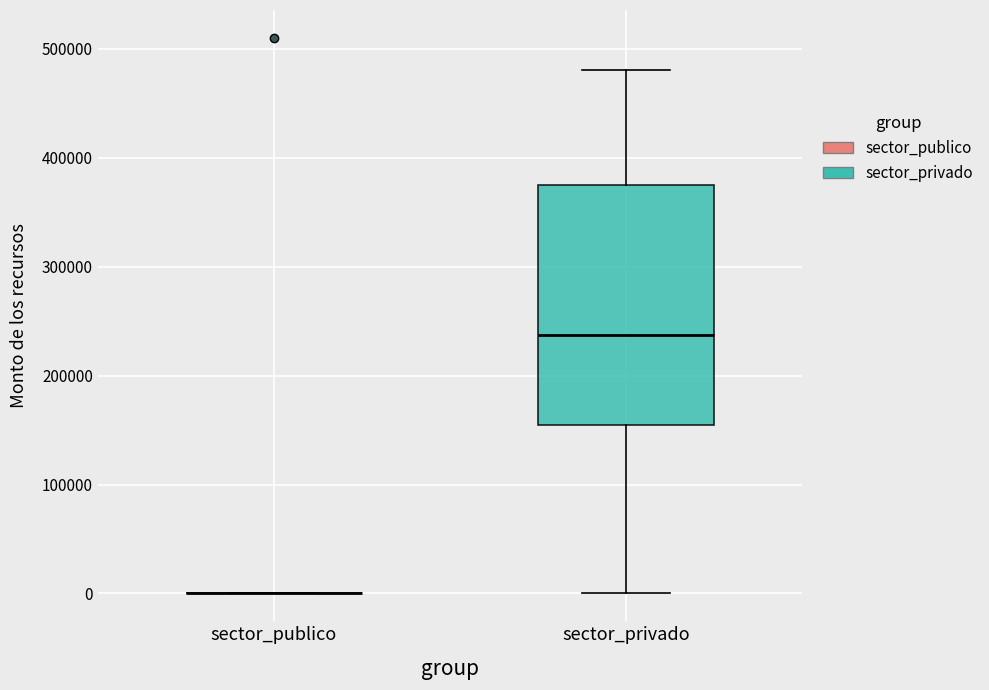

Reading left to right, read every box against the y-axis: the position of its median line, the range the box covers, and the ends of its whiskers. The values are not printed on the chart, so give them approximately, as read against the axis.

sector_publico: box collapsed to a line at 0, whiskers 0 to 0
sector_privado: median 240000, box 160000 to 380000, whiskers 0 to 480000